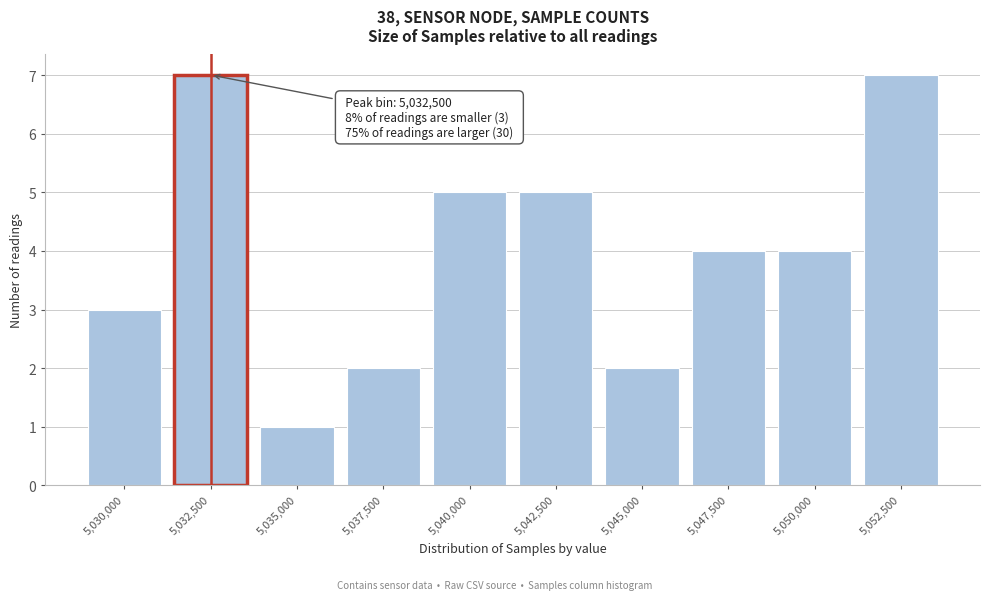

Reading left to right, extract all data points from this chart.

3	7	1	2	5	5	2	4	4	7